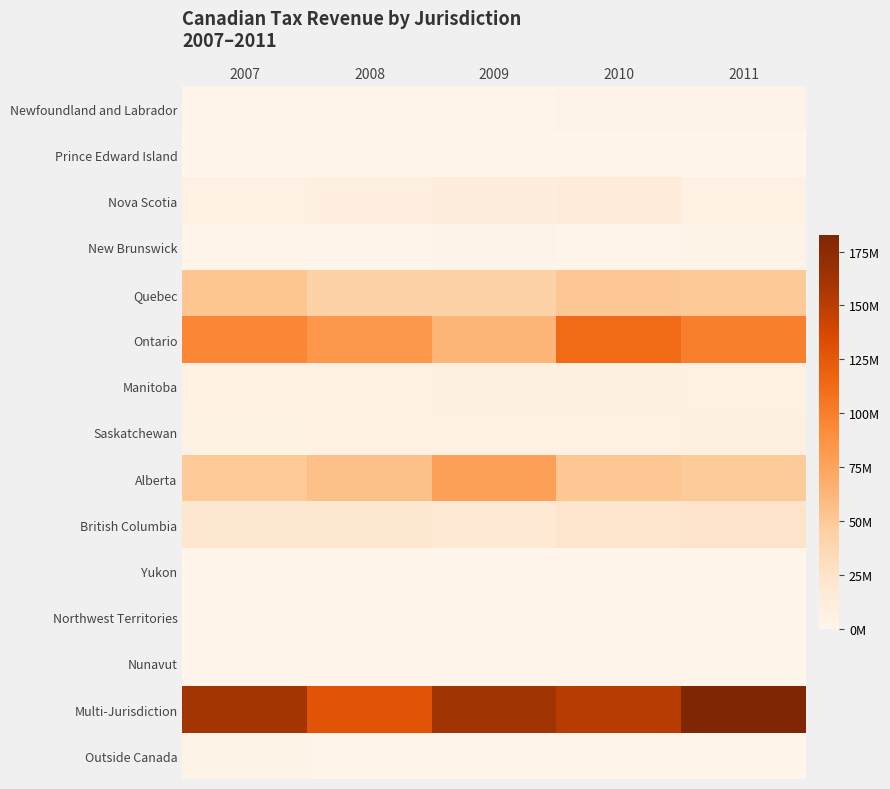

At how many categories does at least one series exceed 136685857?

4